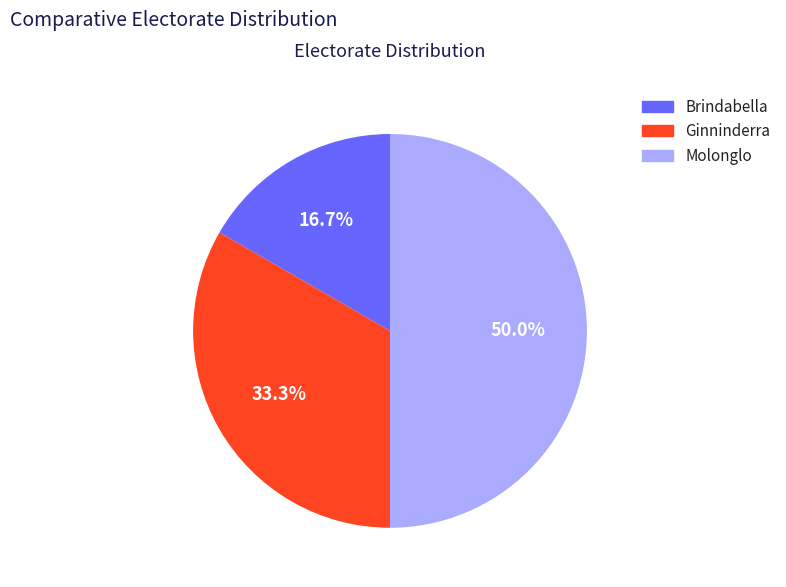

Which category has the smallest portion of the pie?

Brindabella